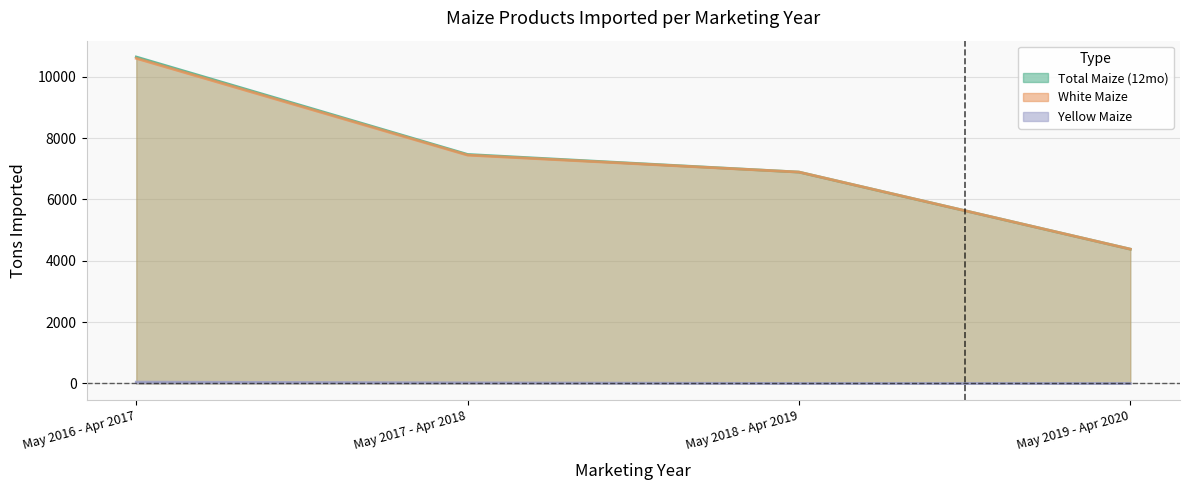

The White Maize series shows 10603 at May 2016 - Apr 2017. True or false?

True